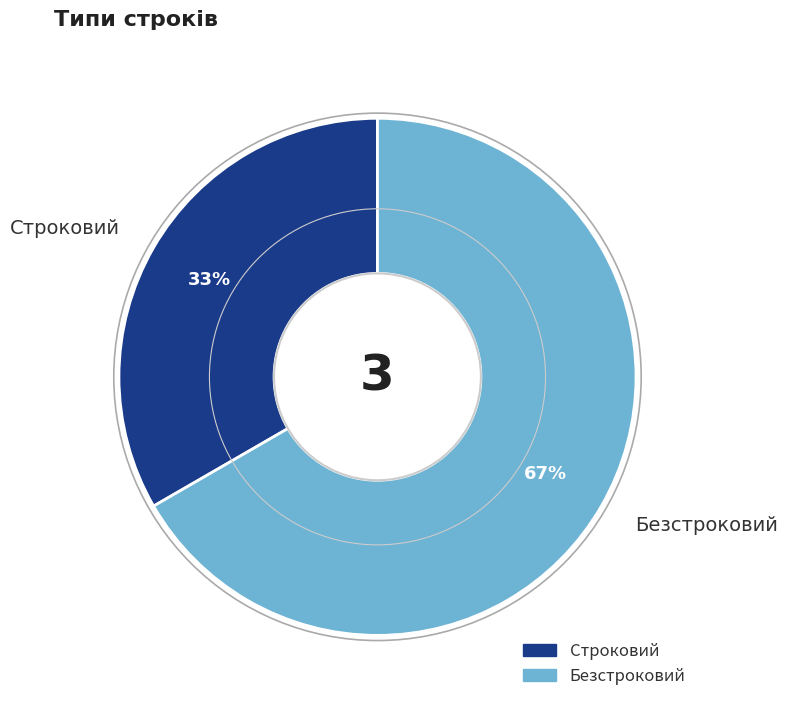

Does Безстроковий account for over 50% of the chart?

Yes